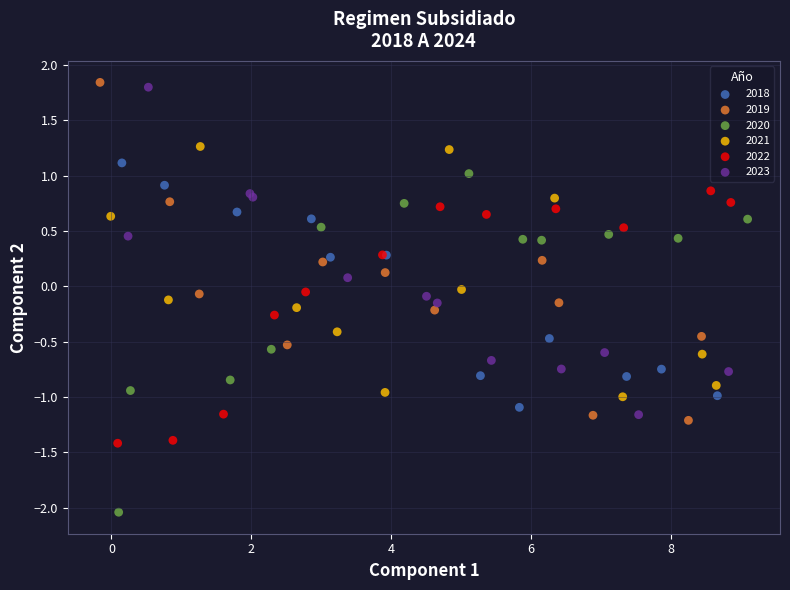

Which series contains the highest Y value?

2019